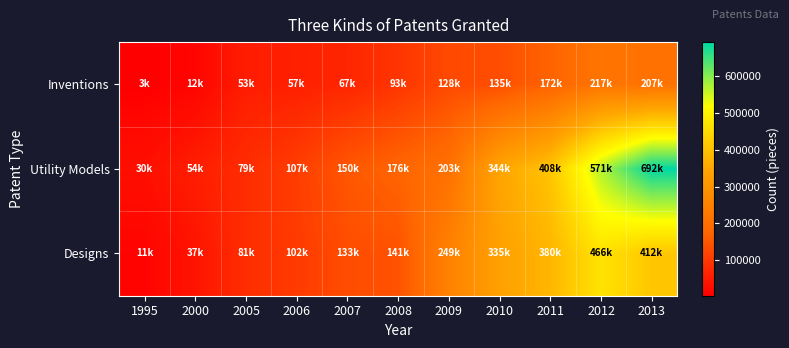

Which series has the widest spread of values?

Utility Models